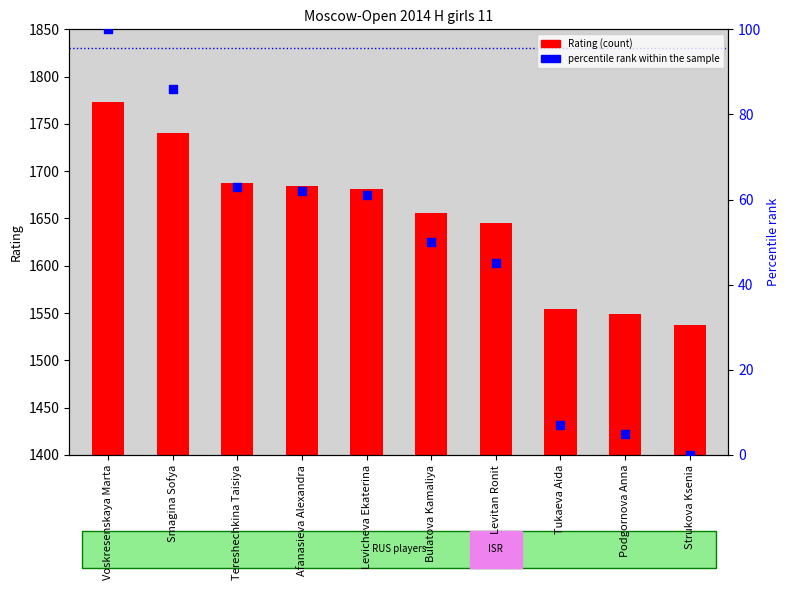

Is the value of Rating at Tukaeva Aida greater than the value of percentile rank within the sample at Voskresenskaya Marta?

Yes